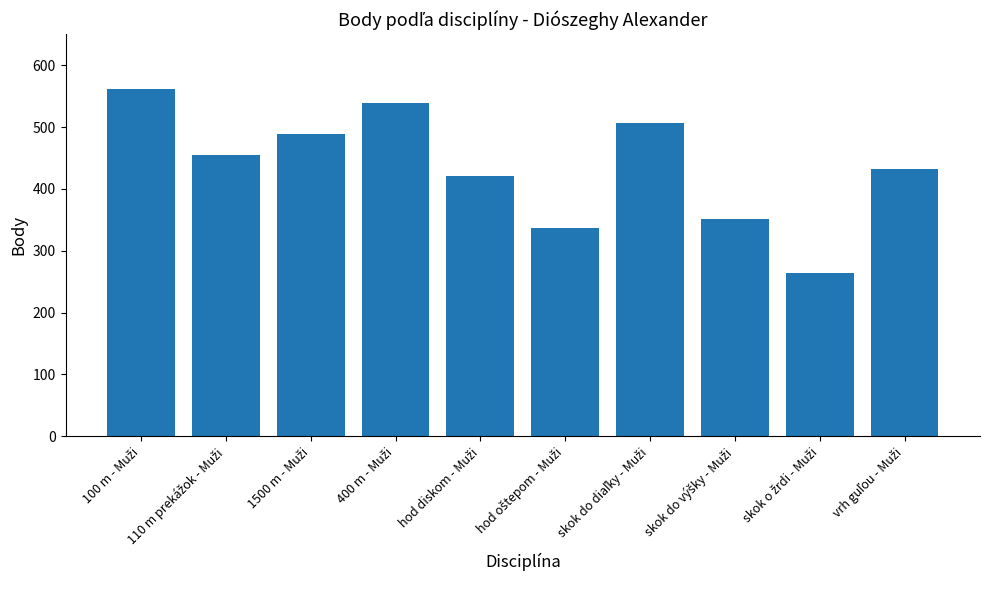

What is the minimum value shown in the chart?

264